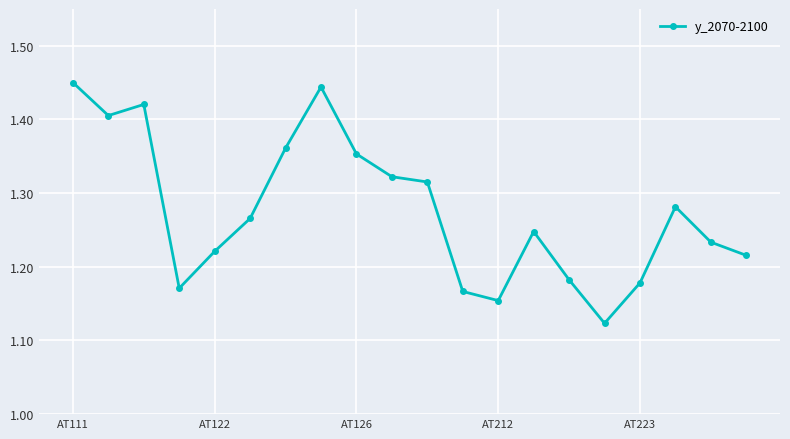

What is the sum of all values?

25.5